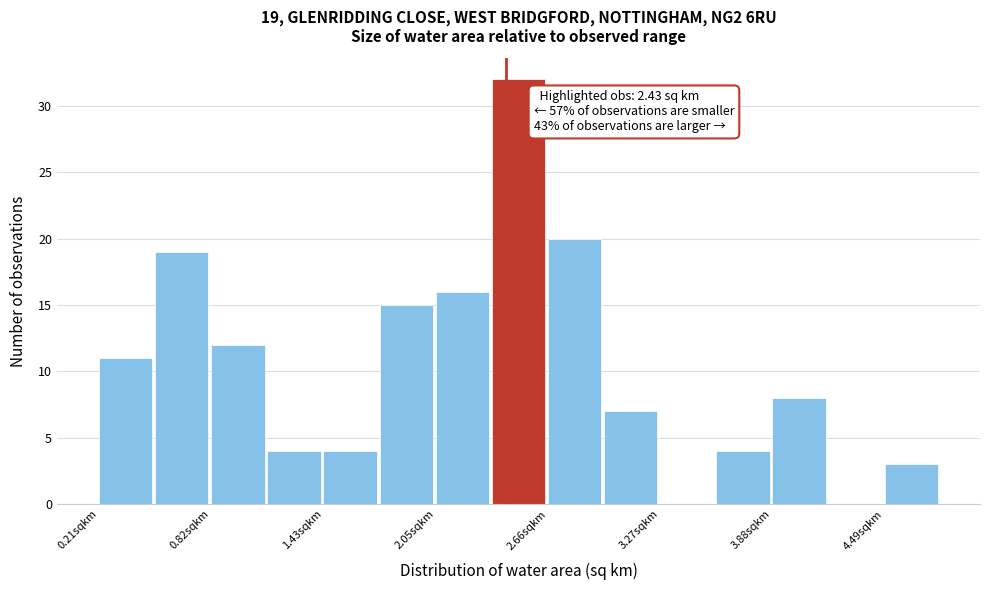

Around what value on the x-axis is the tallest bar? Give the approximate position of its centre, as read against the axis.

2.5